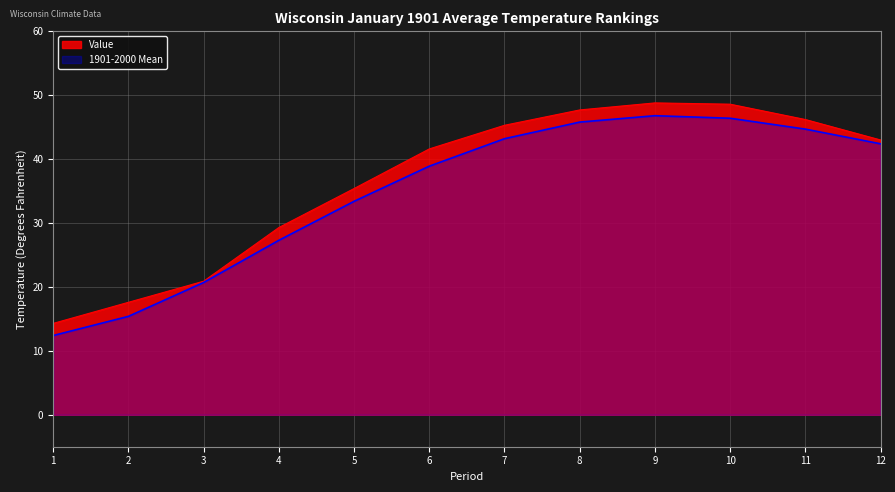

In 1901-2000 Mean, how many points are higher than both neighbors (excluding endpoints)?

1